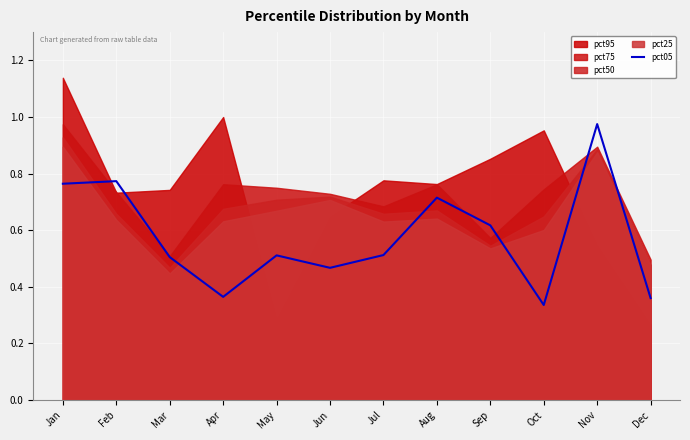

Reading right to left, list all the values displayed in this chart.

0.4	1.0	0.3	0.6	0.7	0.5	0.5	0.5	0.4	0.5	0.8	0.8